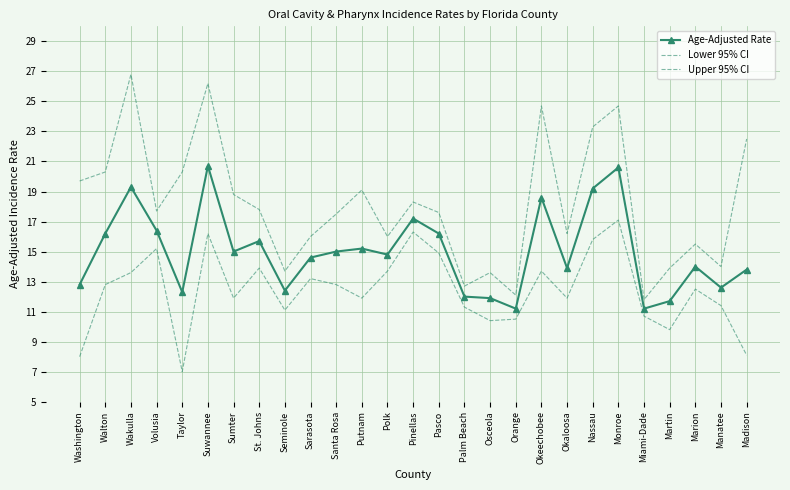

Which series has the largest range (max minus min)?

Upper 95% CI